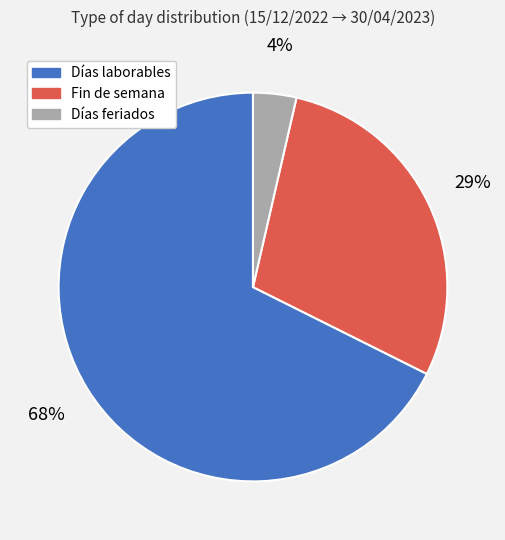

What percentage is the Fin de semana slice, to the nearest percent?

29%